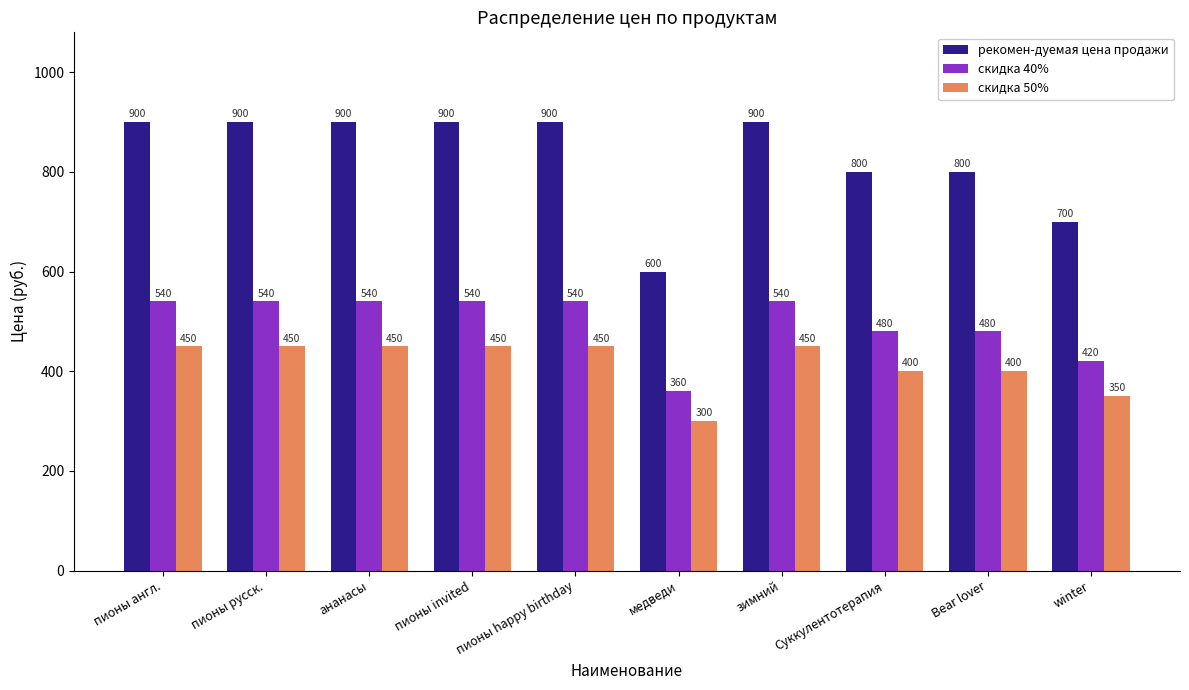

Read the рекомен-дуемая цена продажи value at Суккулентотерапия, to the nearest 50.

800